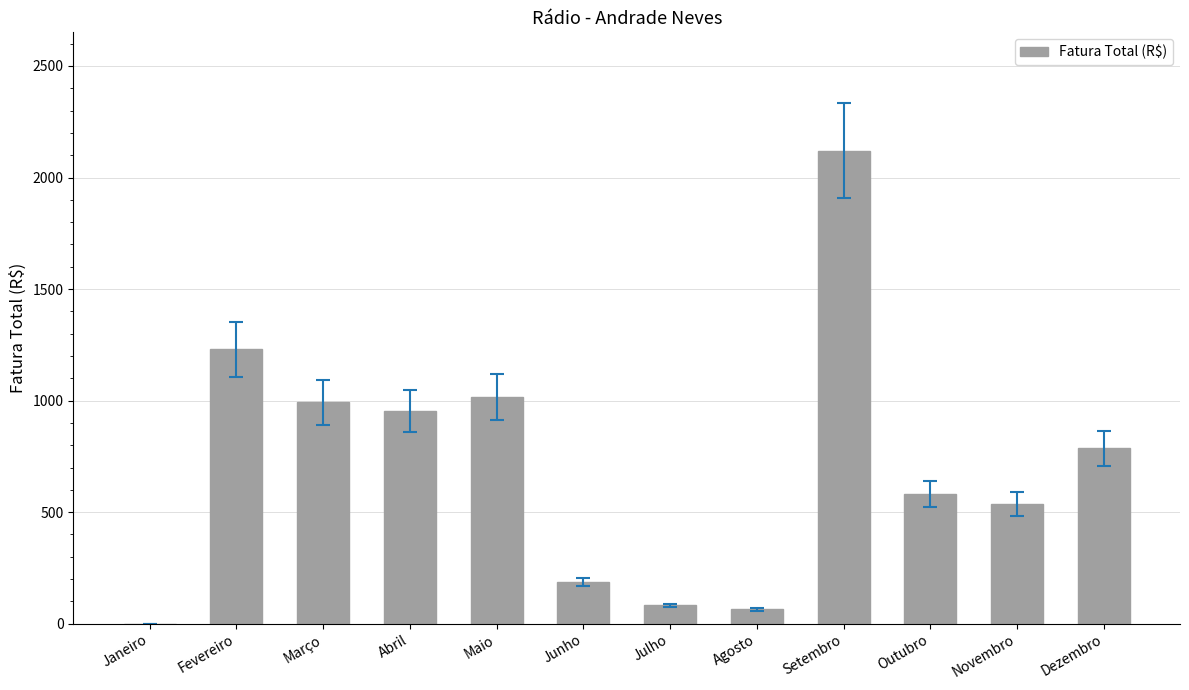

What is the maximum value shown in the chart?

2120.7